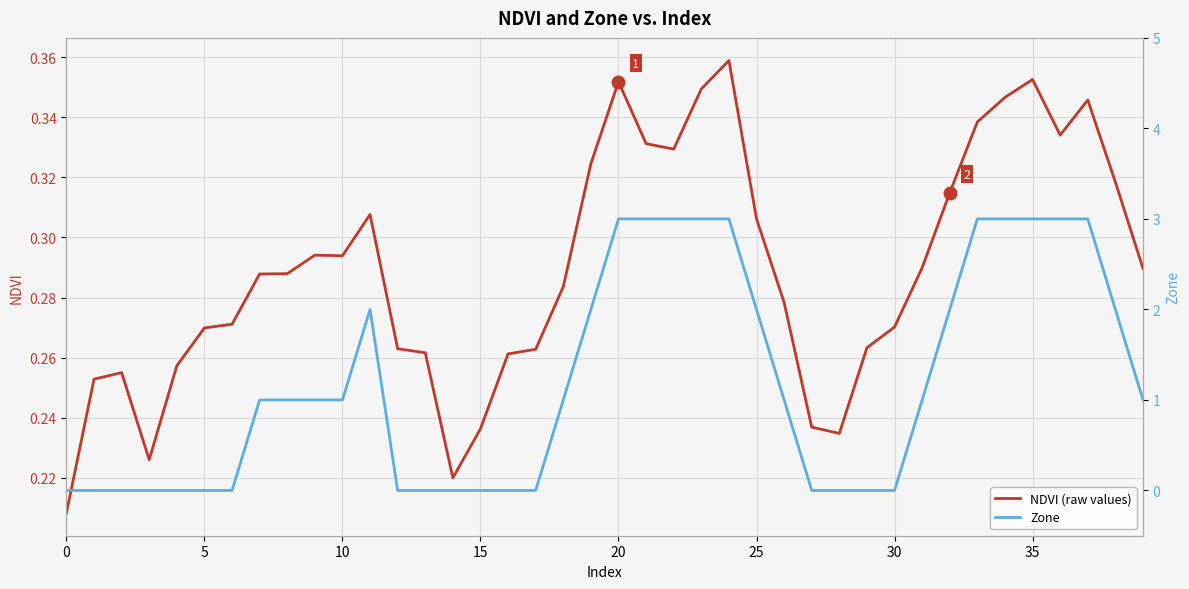

The value of NDVI (raw values) at 15 is 0.3. True or false?

False